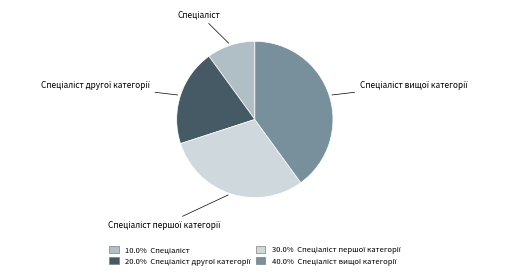

Is there a majority slice in this chart?

No